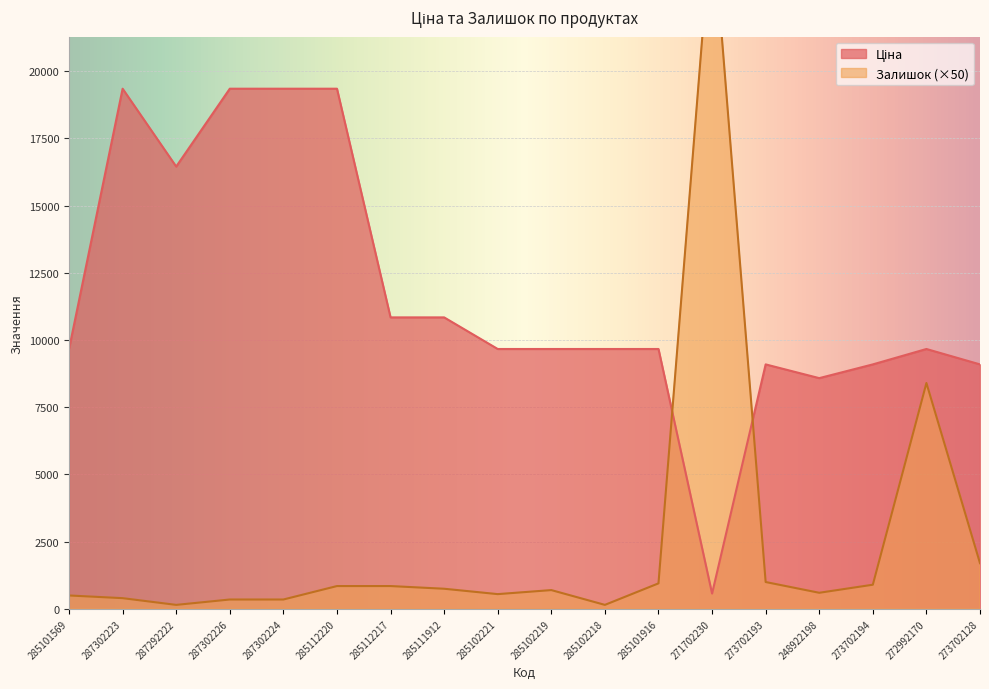

True or false: Ціна has a value of 10840.1 at 285111912.

True